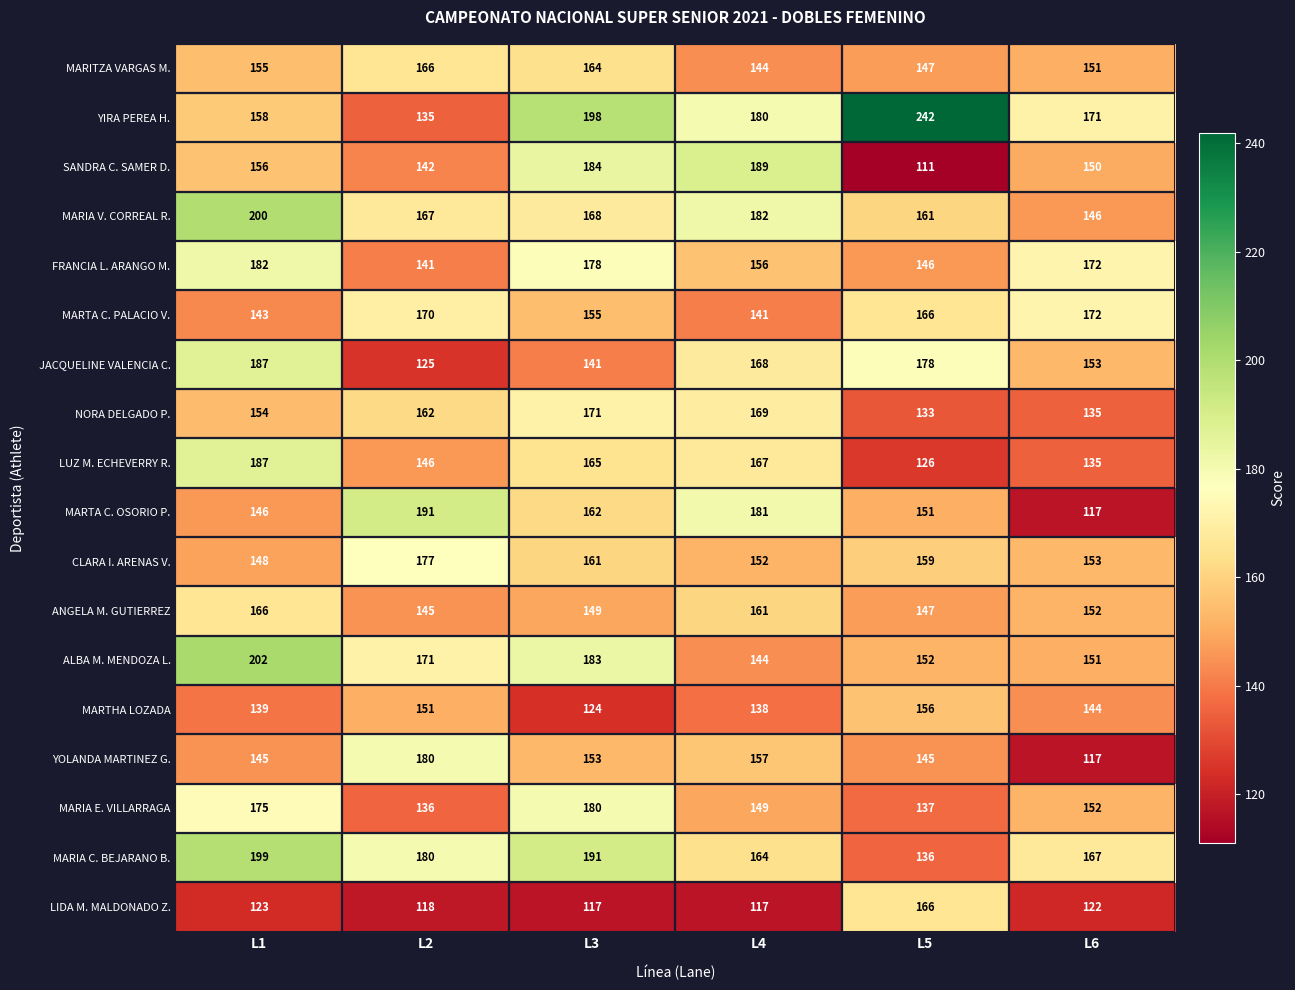

What is the difference between the second highest and second lowest values in the ALBA M. MENDOZA L. series?

32